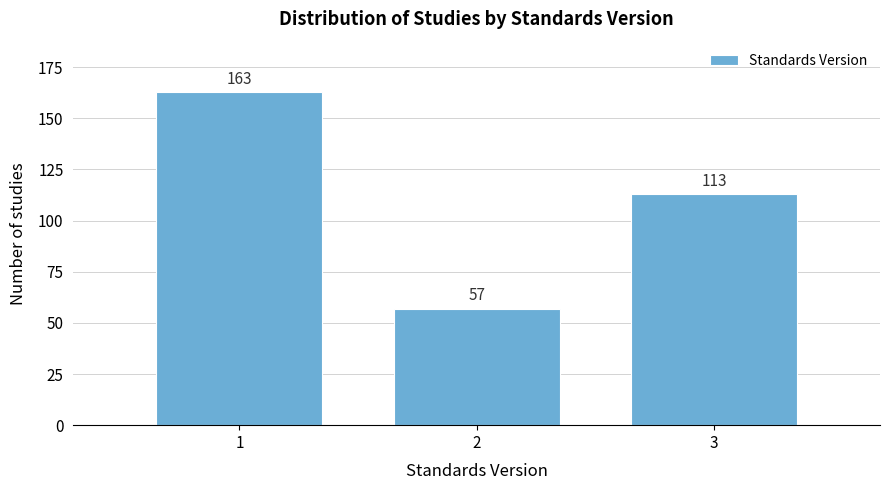

Reading right to left, list all the values displayed in this chart.

113	57	163